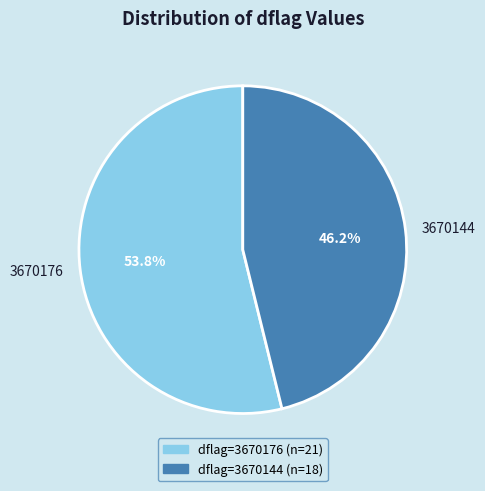

What is the smallest slice in the pie chart?

3670144